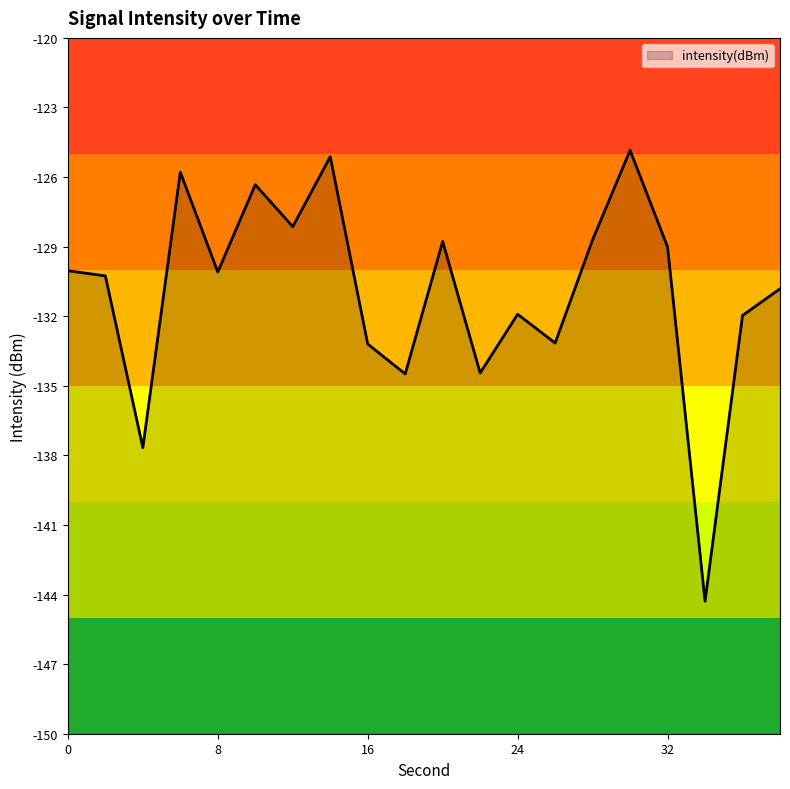

What is the sum of the values at 28 and 18?

-263.2